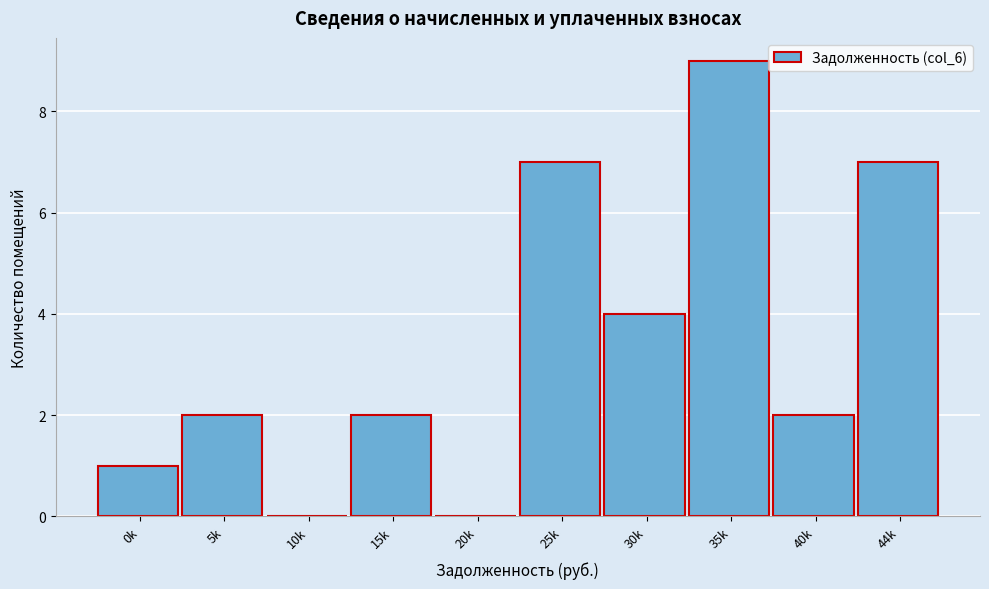

Reading right to left, what are all the values shown in this chart?

44k=7	40k=2	35k=9	30k=4	25k=7	20k=0	15k=2	10k=0	5k=2	0k=1